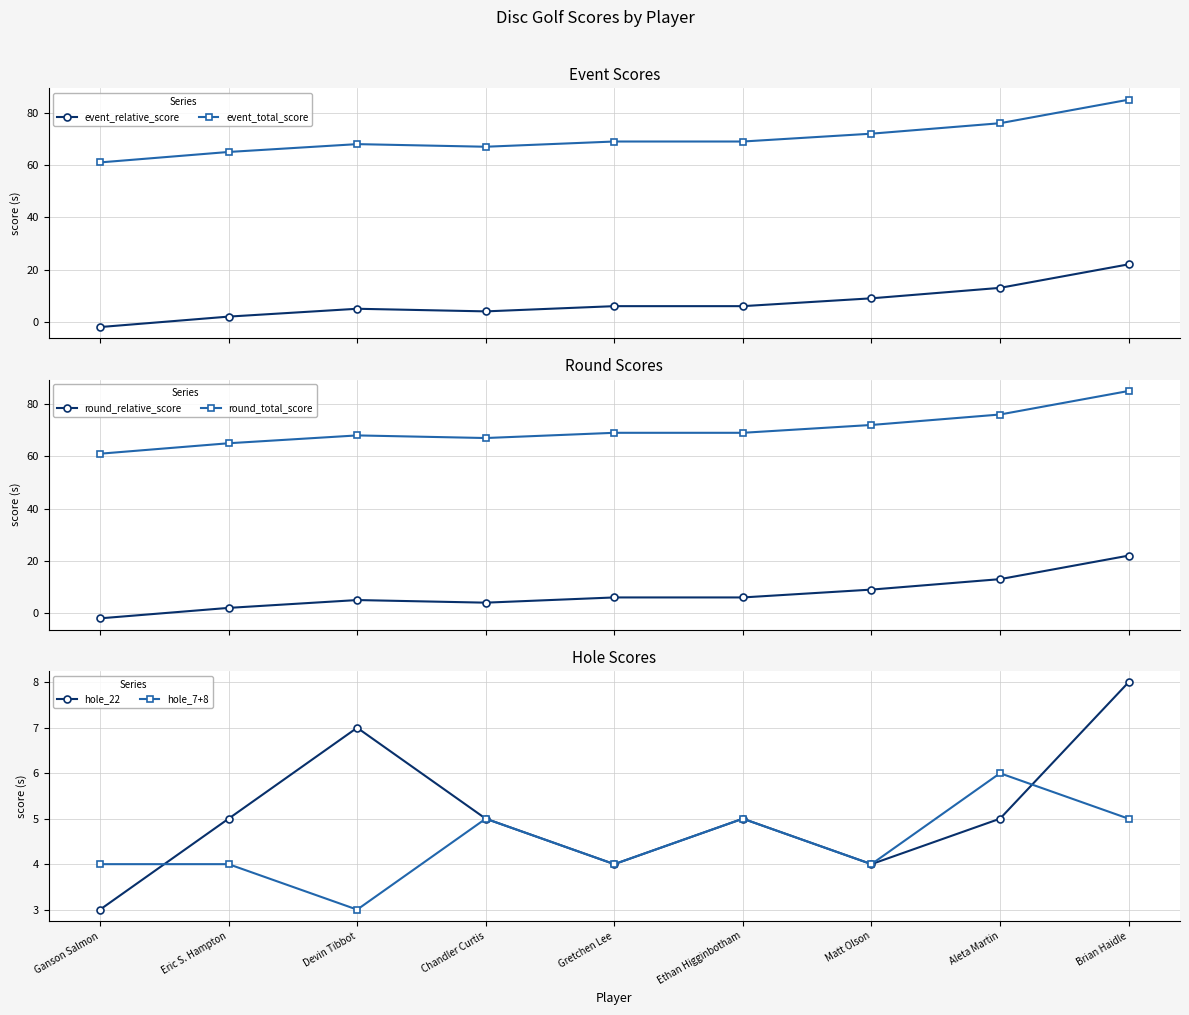

Where do hole_7+8 and round_relative_score first cross each other?

Eric S. Hampton and Devin Tibbot